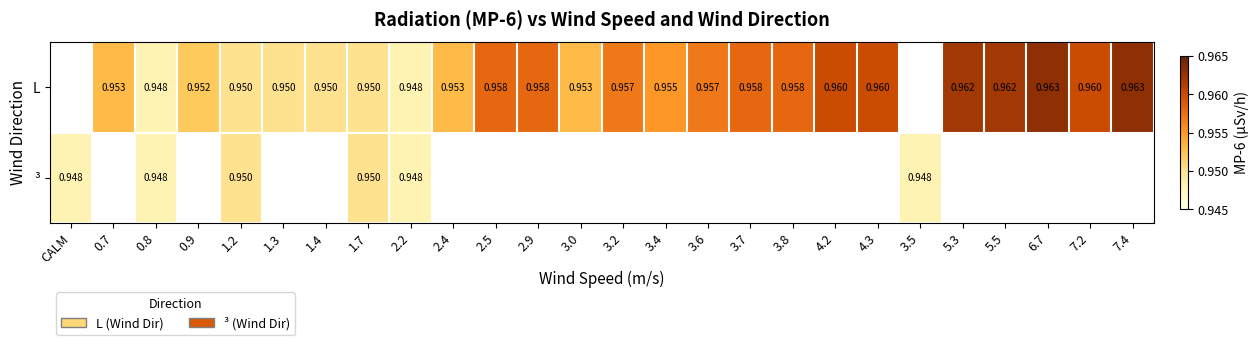

Which category has the lowest value across all series?

0.8